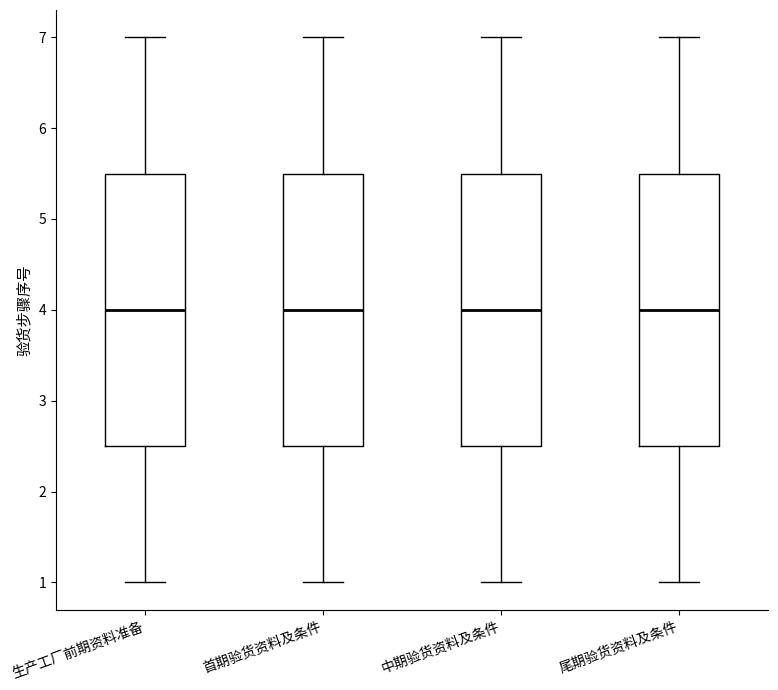

Reading left to right, transcribe this box plot: for each box, give where its median line is, the range the box spans, and where its two whiskers end, as read against the y-axis. The values are not printed on the chart, so give them approximately, as read against the axis.

生产工厂前期资料准备: median 4.0, box 2.5 to 5.5, whiskers 1.0 to 7.0
首期验货资料及条件: median 4.0, box 2.5 to 5.5, whiskers 1.0 to 7.0
中期验货资料及条件: median 4.0, box 2.5 to 5.5, whiskers 1.0 to 7.0
尾期验货资料及条件: median 4.0, box 2.5 to 5.5, whiskers 1.0 to 7.0